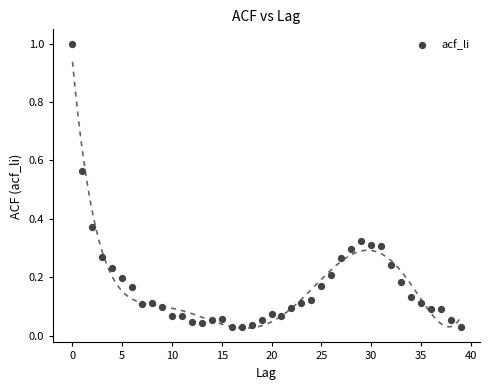

What is the range of Y values (max minus min)?

1.0